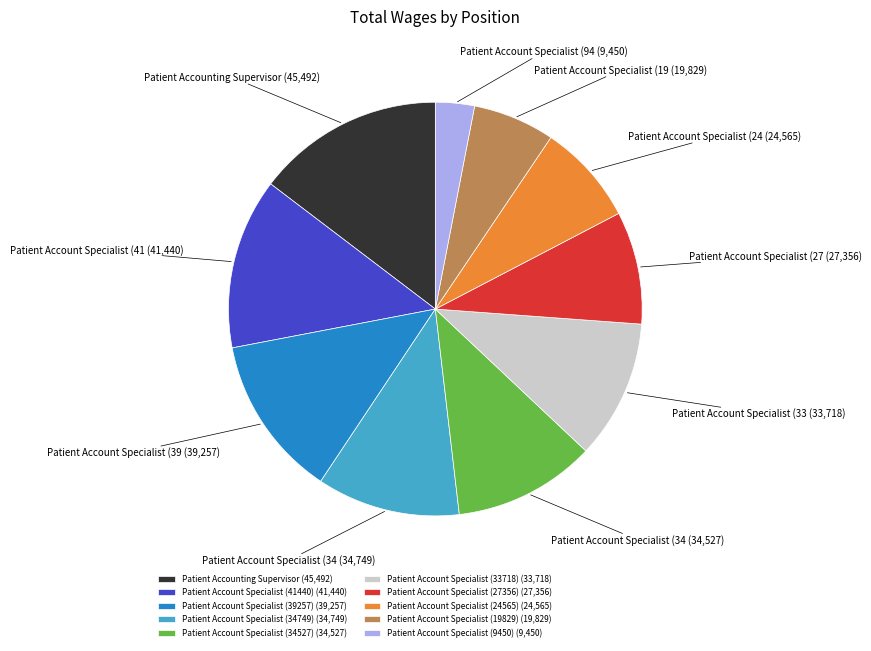

Count the number of slices in the pie.

10